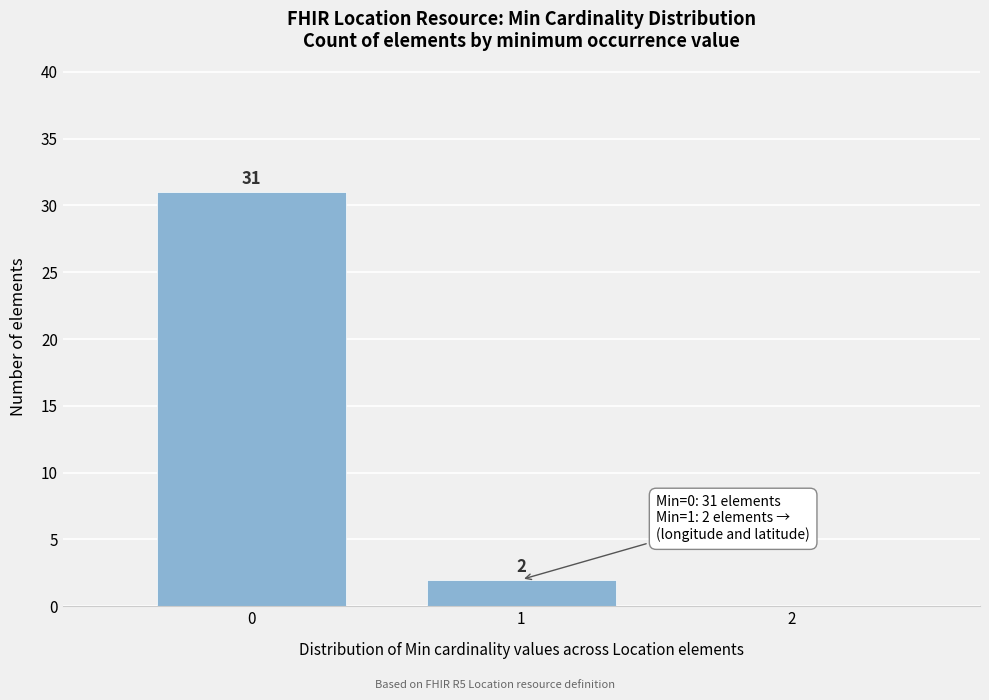

Reading left to right, extract all data points from this chart.

0=31	1=2	2=0